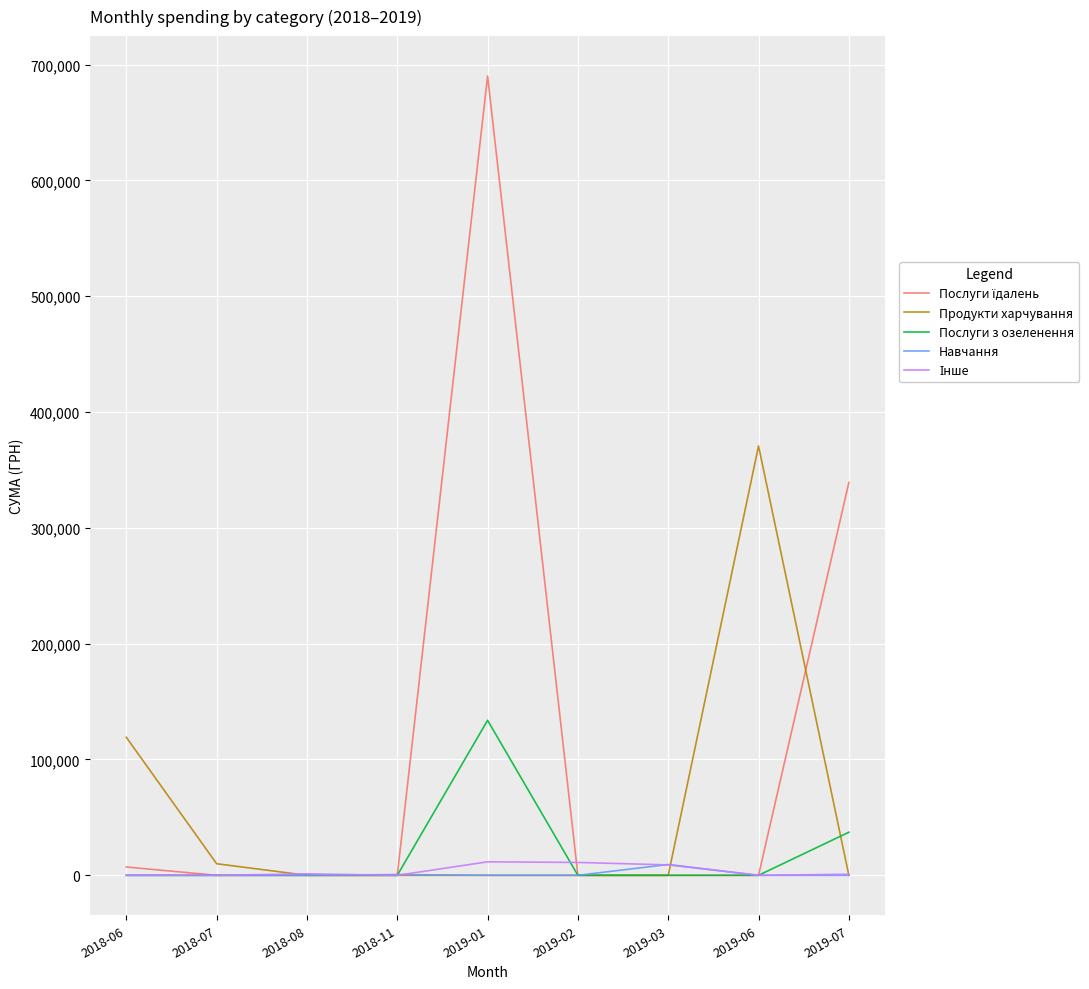

What is the greatest value displayed?

690048.8